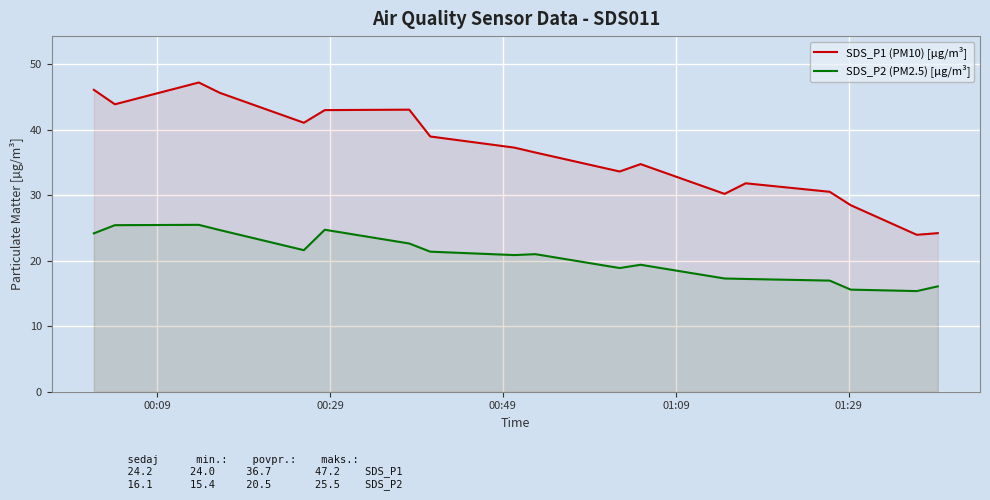

Rank the series by their average value, from lowest to highest.

SDS_P2 (PM2.5) [µg/m³], SDS_P1 (PM10) [µg/m³]